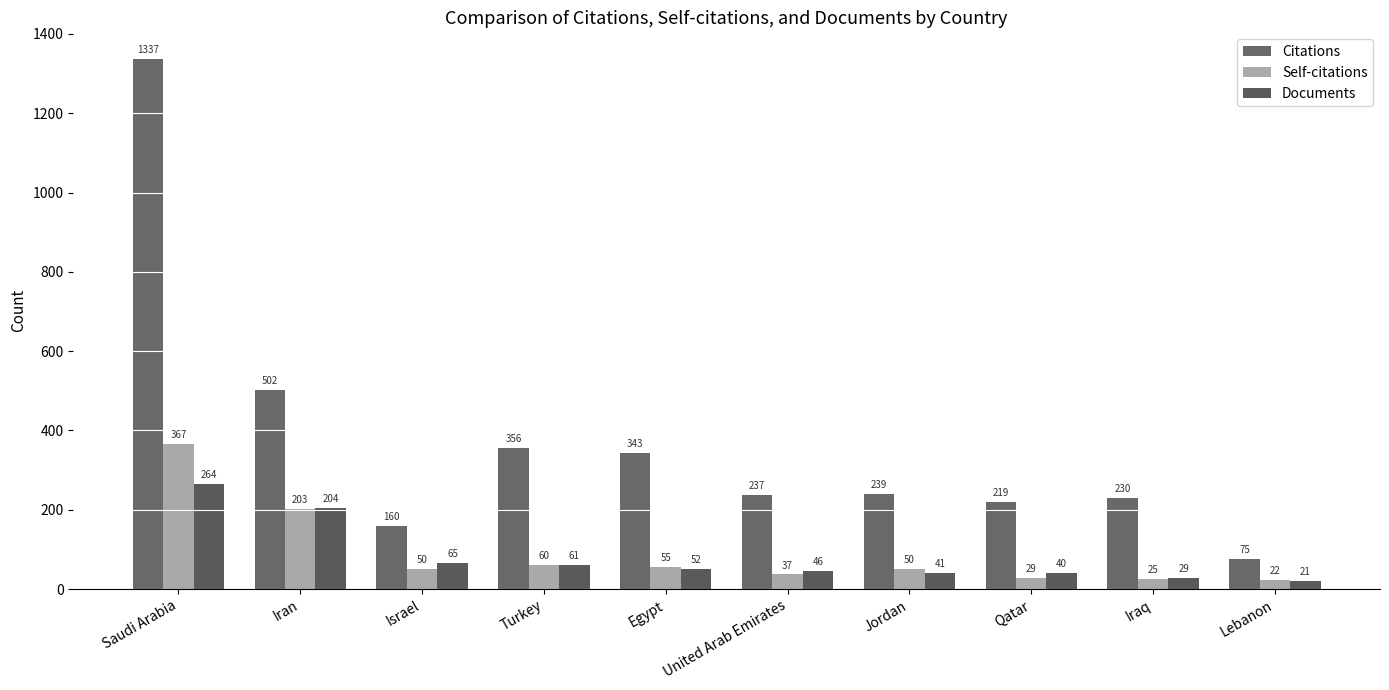

Count the number of categories in the chart.

10